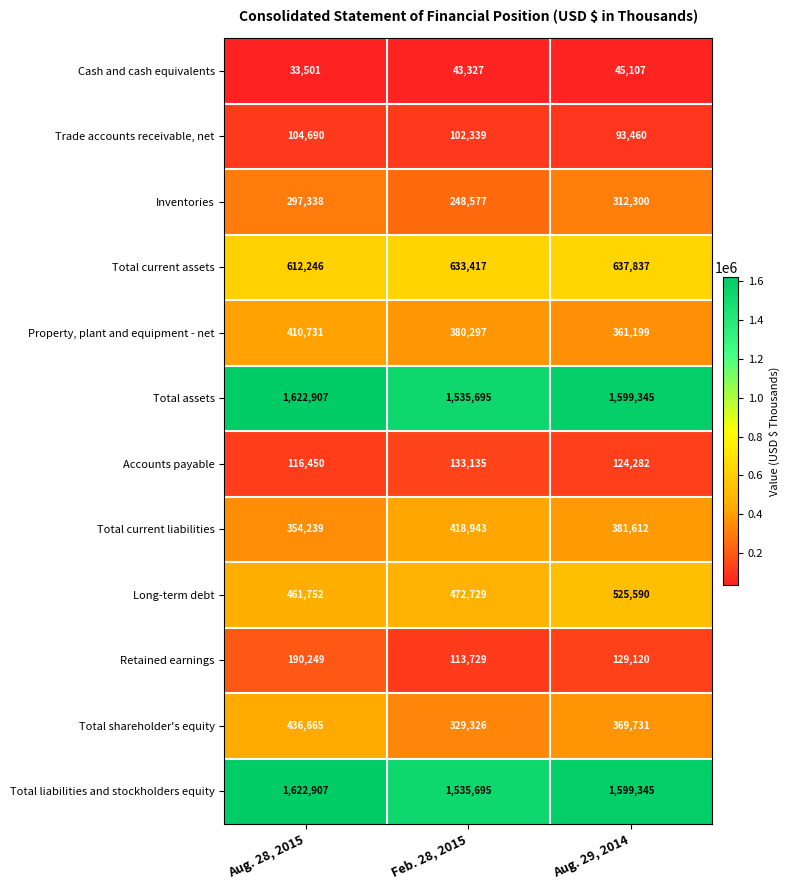

Which series has the largest range (max minus min)?

Total shareholder's equity